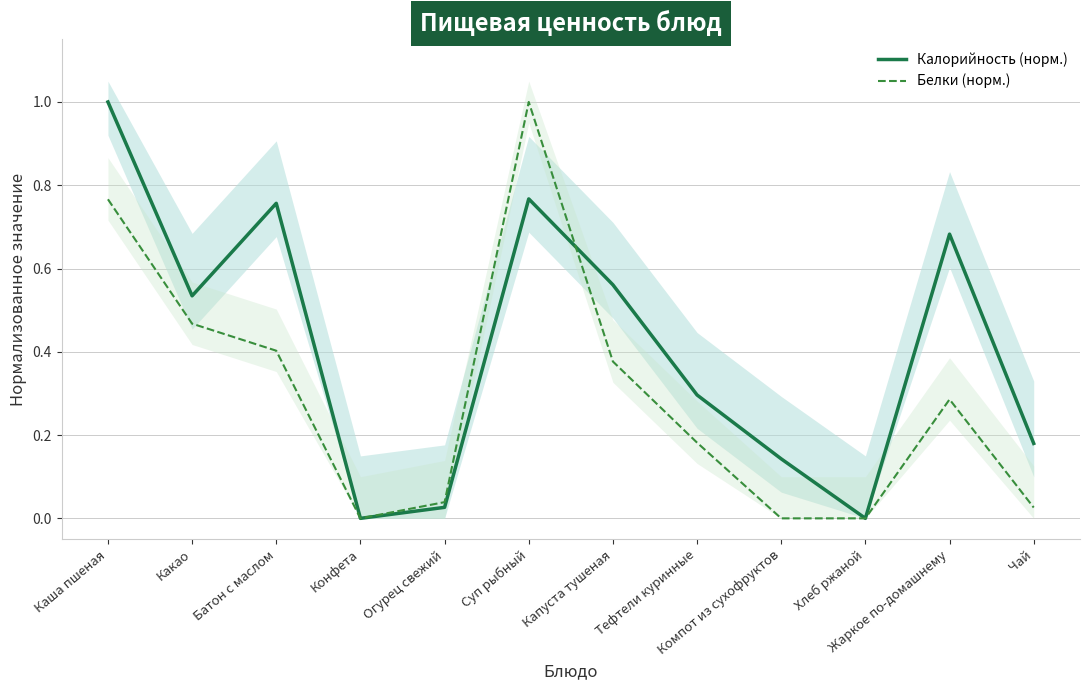

At which category is the sum across all series the highest?

Суп рыбный